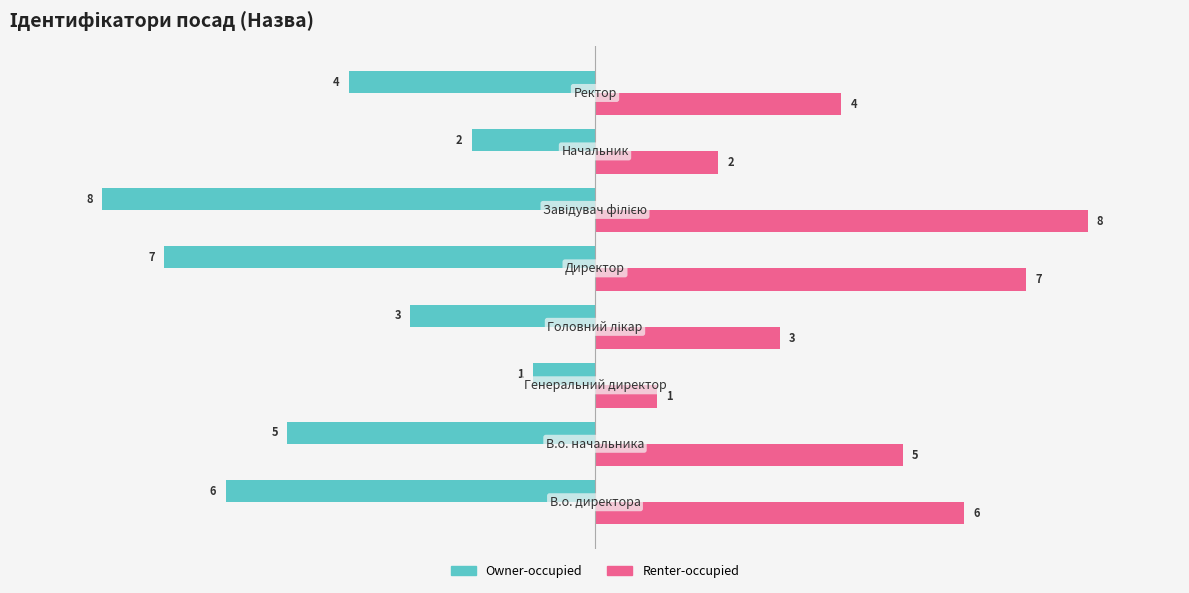

What is the lowest value of the Owner-occupied series?

-8